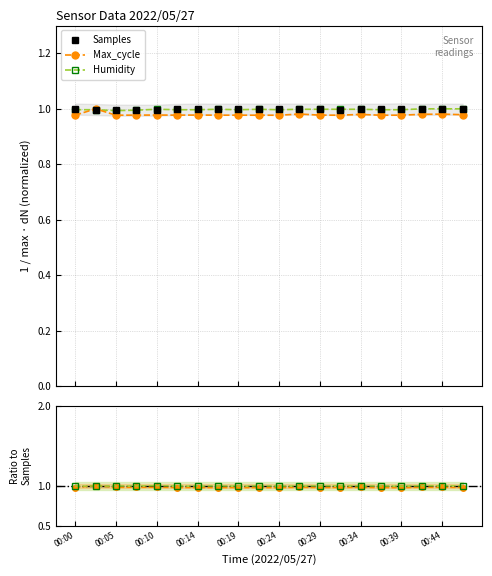

What are all the series names shown in the legend?

Samples, Max_cycle, Humidity